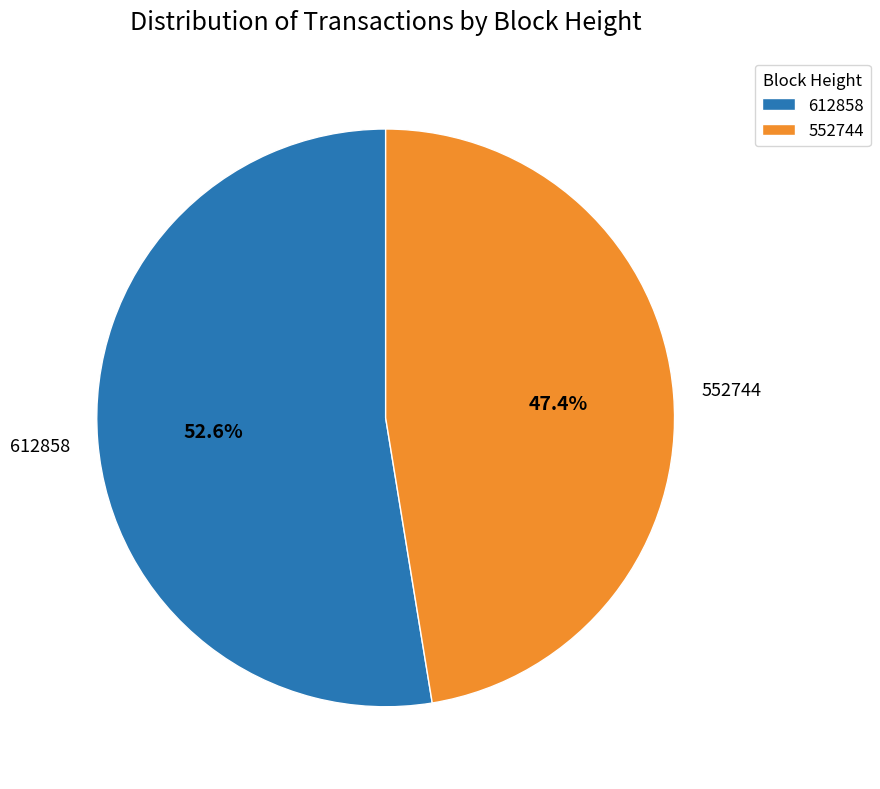

What percentage is the 552744 slice, to the nearest percent?

47%